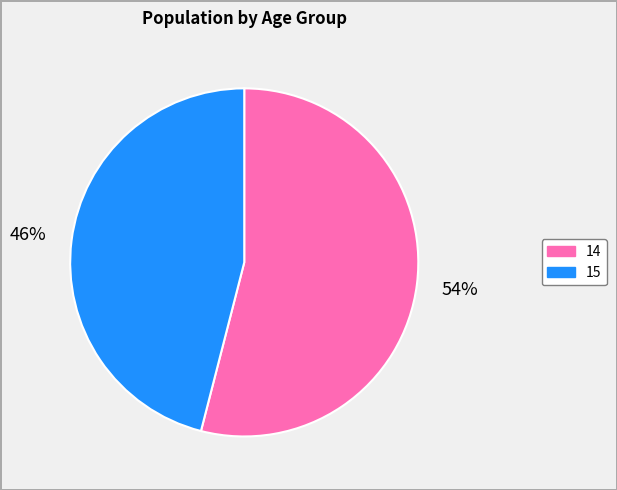

Is the sum of 14 and 15 greater than half?

Yes